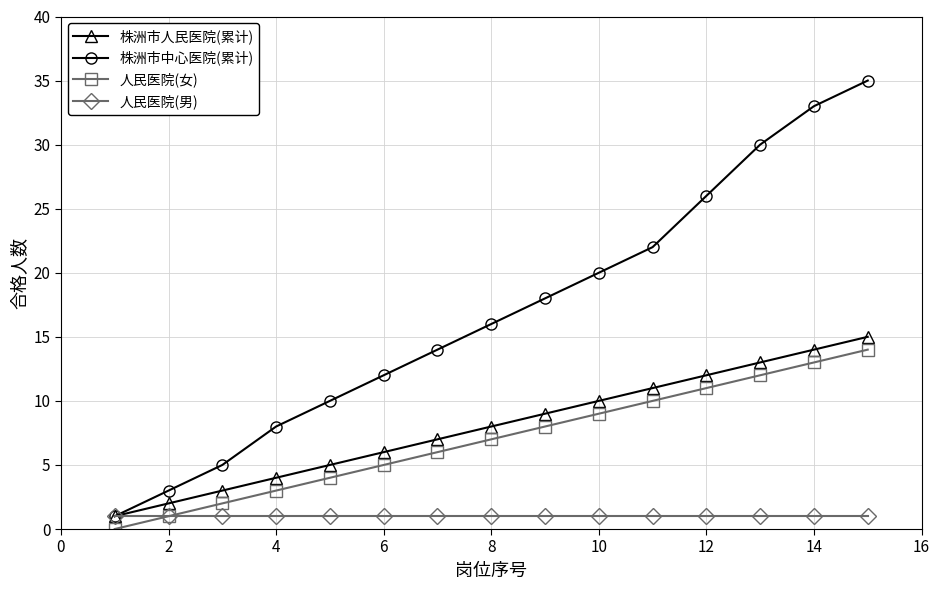

True or false: 人民医院(女) and 株洲市中心医院(累计) intersect in this chart.

False